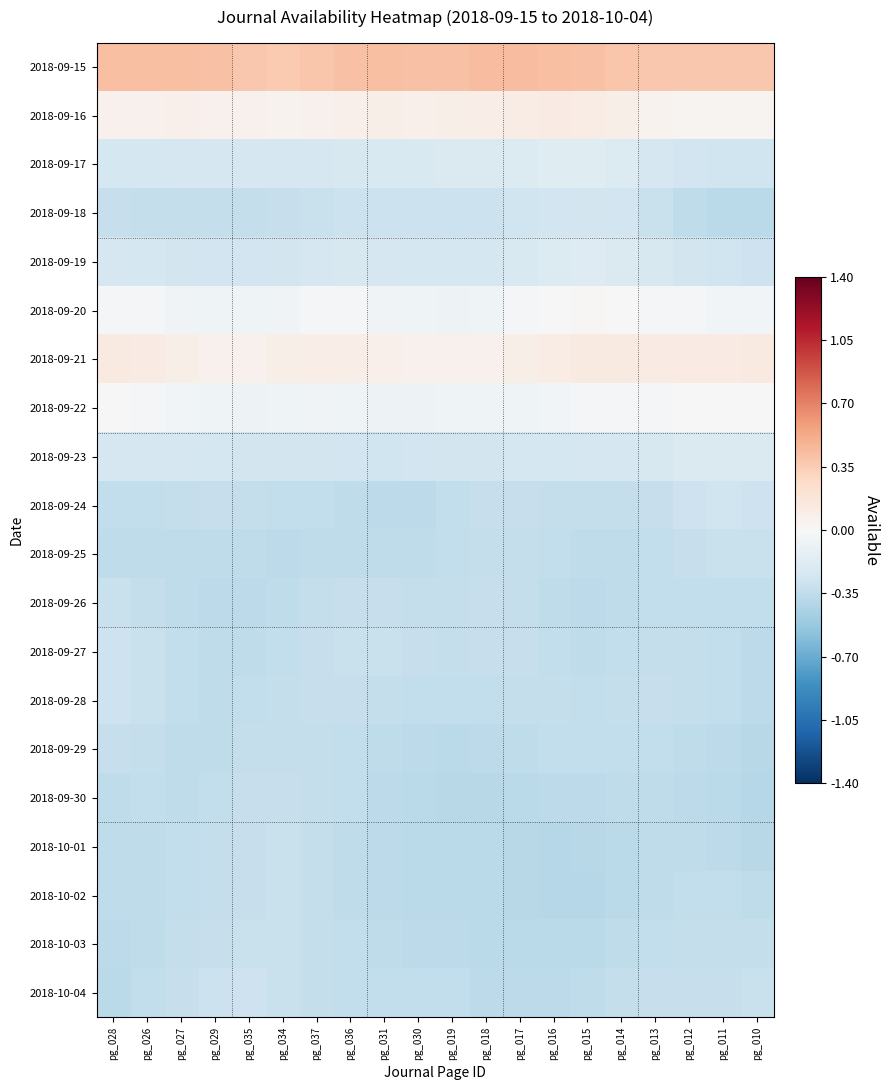

Which has a higher value, pg_014 or pg_013?

pg_014